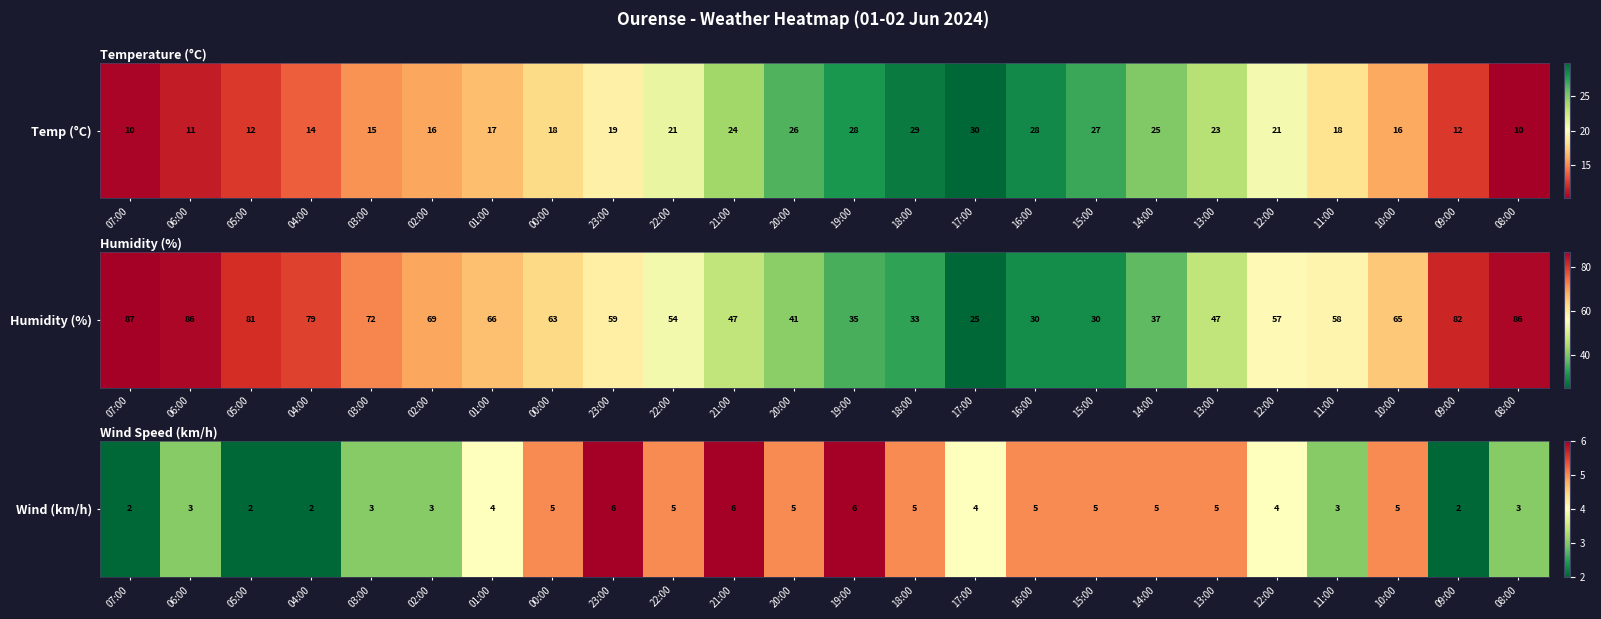

Reading right to left, list all the values displayed in this chart.

3	2	5	3	4	5	5	5	5	4	5	6	5	6	5	6	5	4	3	3	2	2	3	2